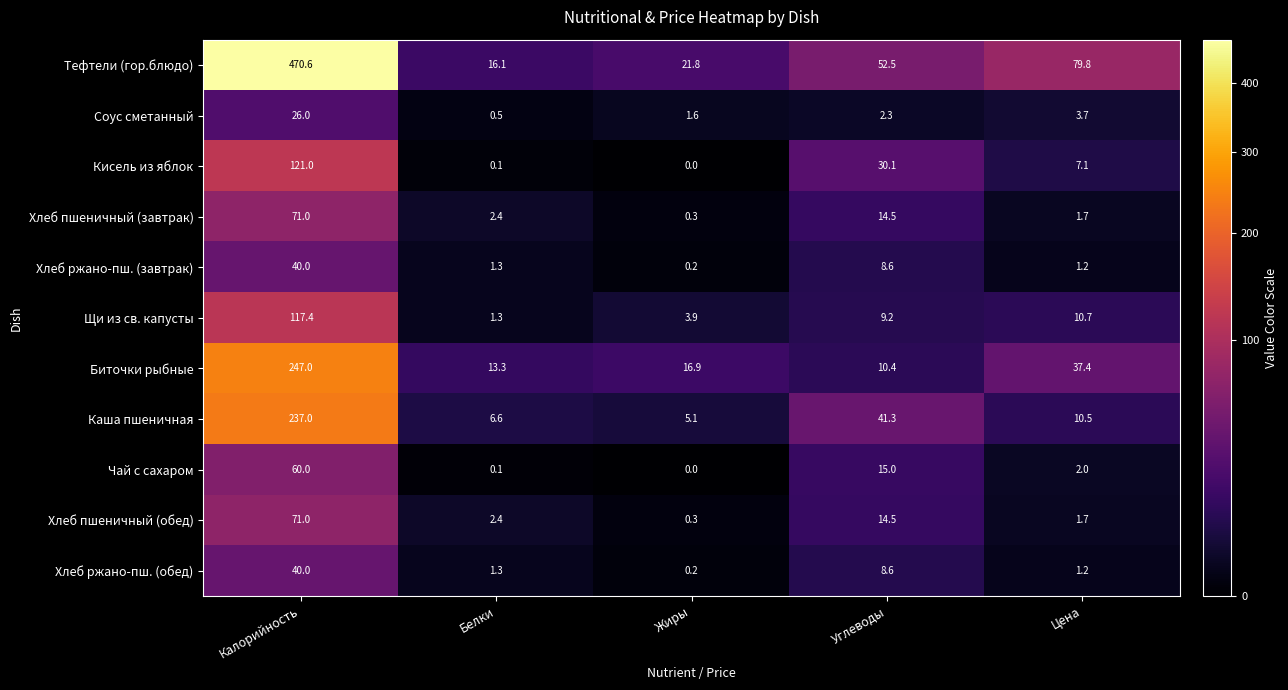

The Хлеб ржано-пш. (завтрак) series shows 40.0 at Калорийность. True or false?

True